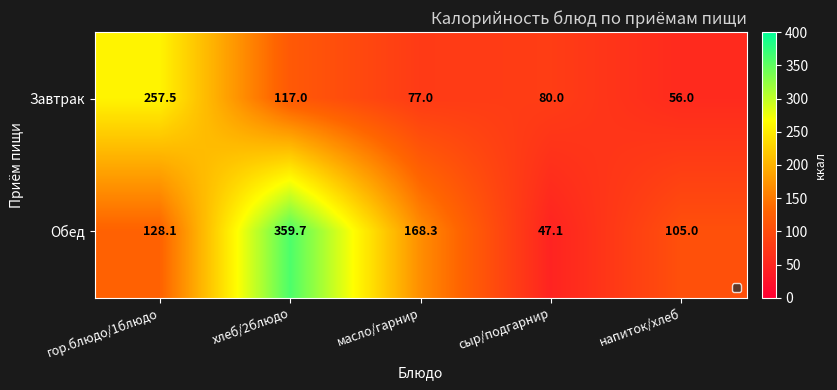

Reading left to right, what are all the values shown in this chart?

Завтрак: 257.5	117.0	77.0	80.0	56.0
Обед: 128.1	359.7	168.3	47.1	105.0